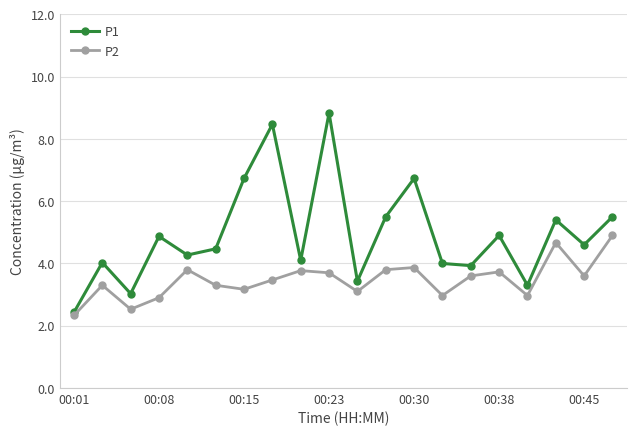

What is the smallest value displayed?

2.3